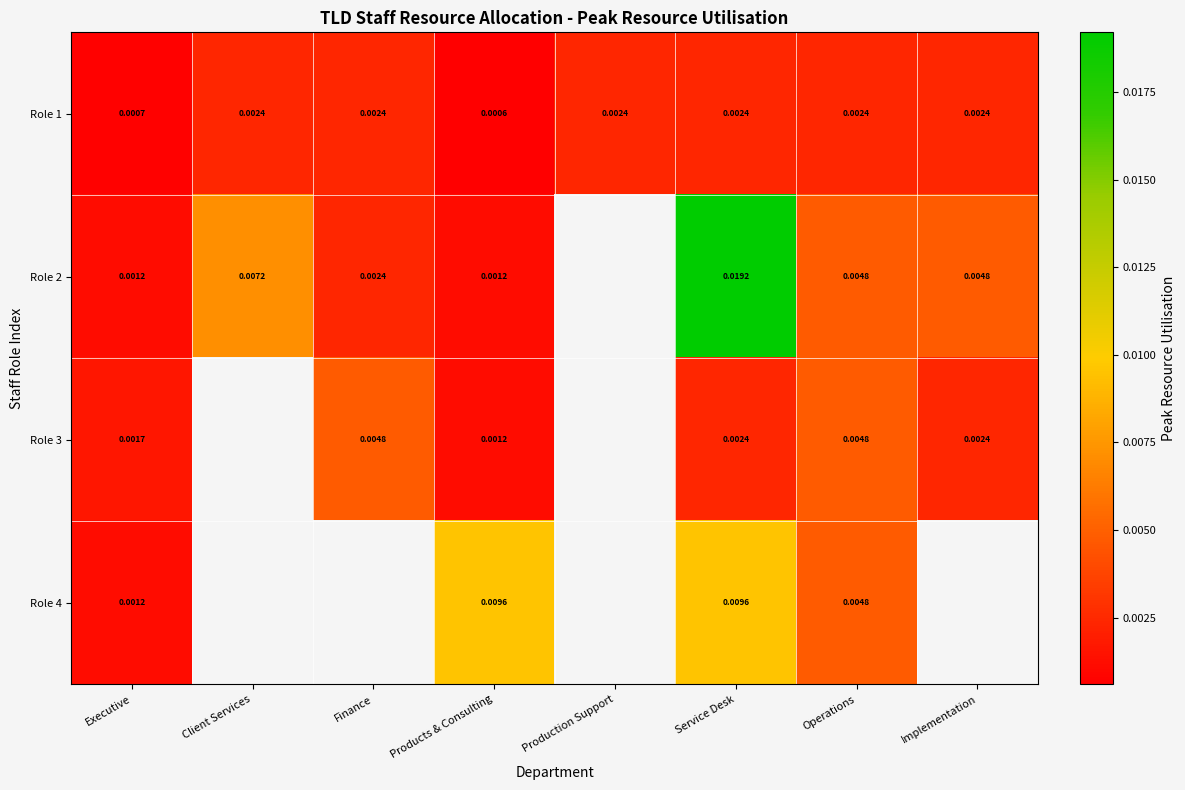

Is the value of Role 2 at Products & Consulting greater than the value of Role 3 at Implementation?

No